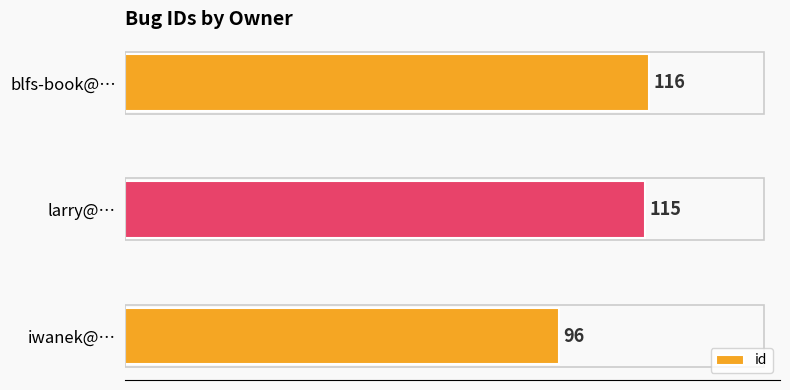

Which label corresponds to the largest value in the chart?

blfs-book@…